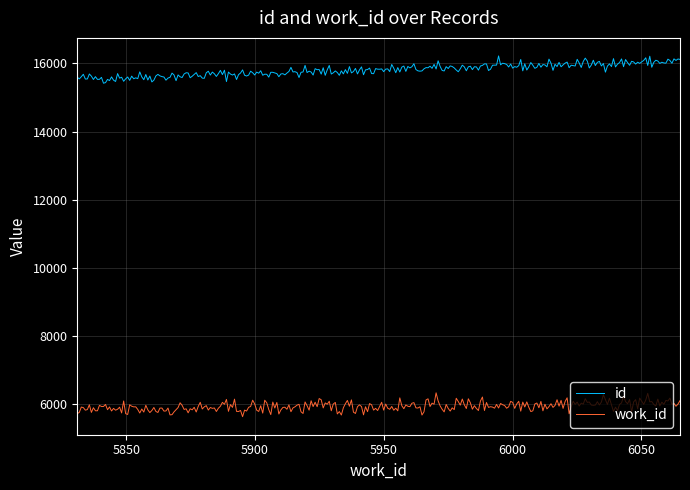

What are all the series names shown in the legend?

id, work_id